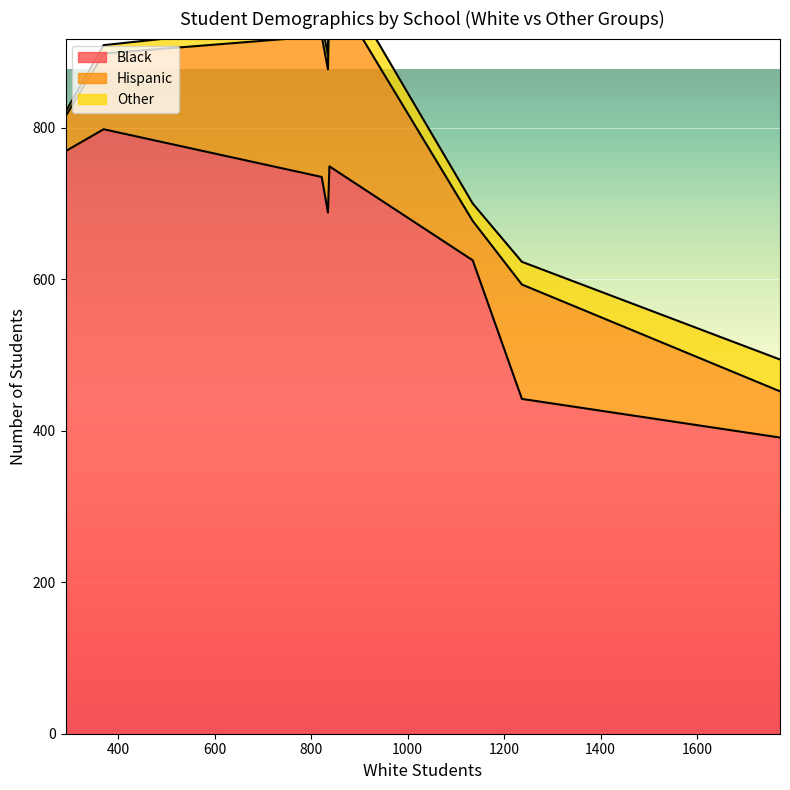

True or false: Black and Other cross at least once.

False